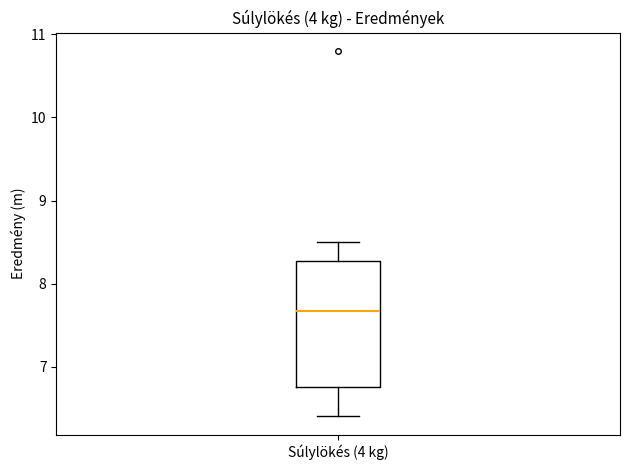

Read this box plot against the y-axis: the position of the median line, the range covered by the box, and the ends of both whiskers. The values are not printed on the chart, so give them approximately, as read against the axis.

median 7.7, box 6.8 to 8.3, whiskers 6.4 to 8.5